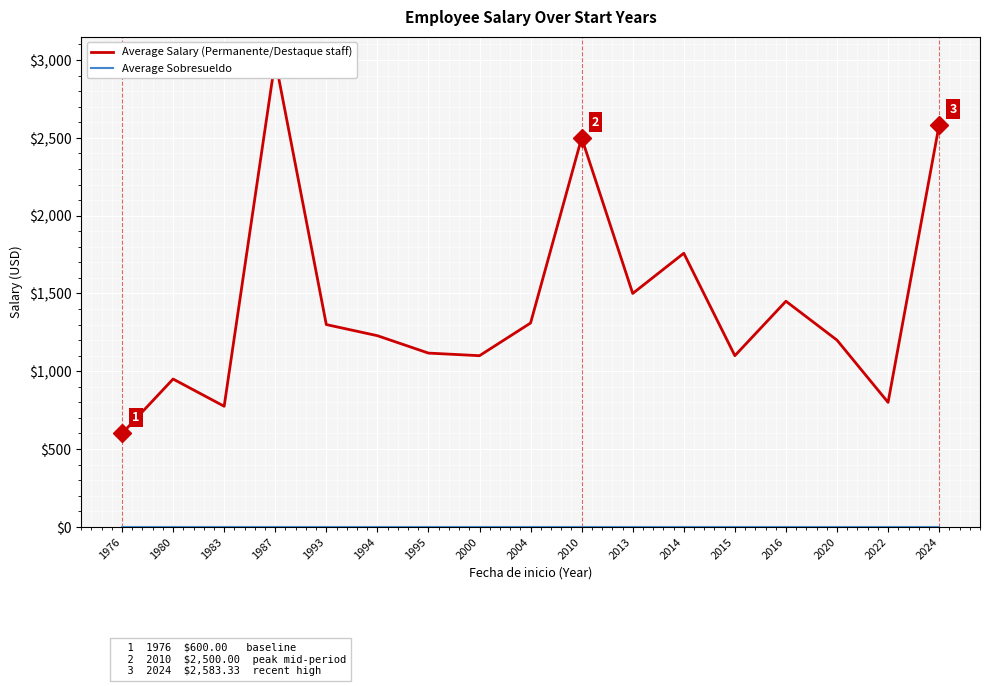

At which label is Average Sobresueldo closest to 0?

1976